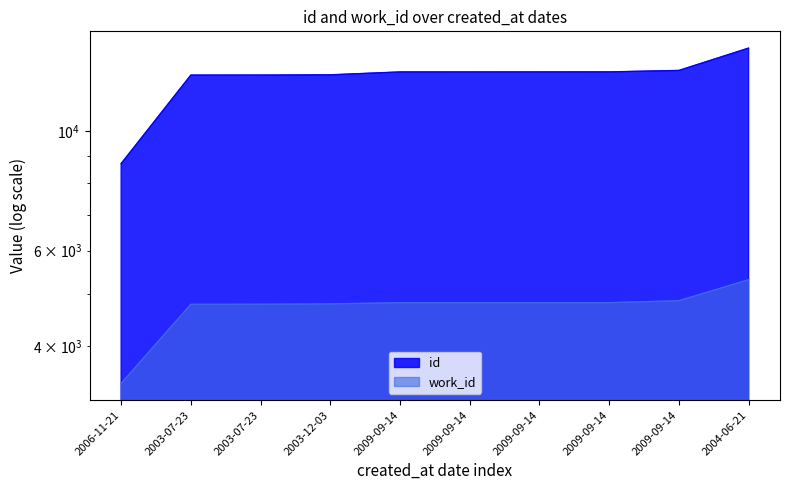

What is the sum of the id values at 2009-09-14 and 2003-07-23?

25551